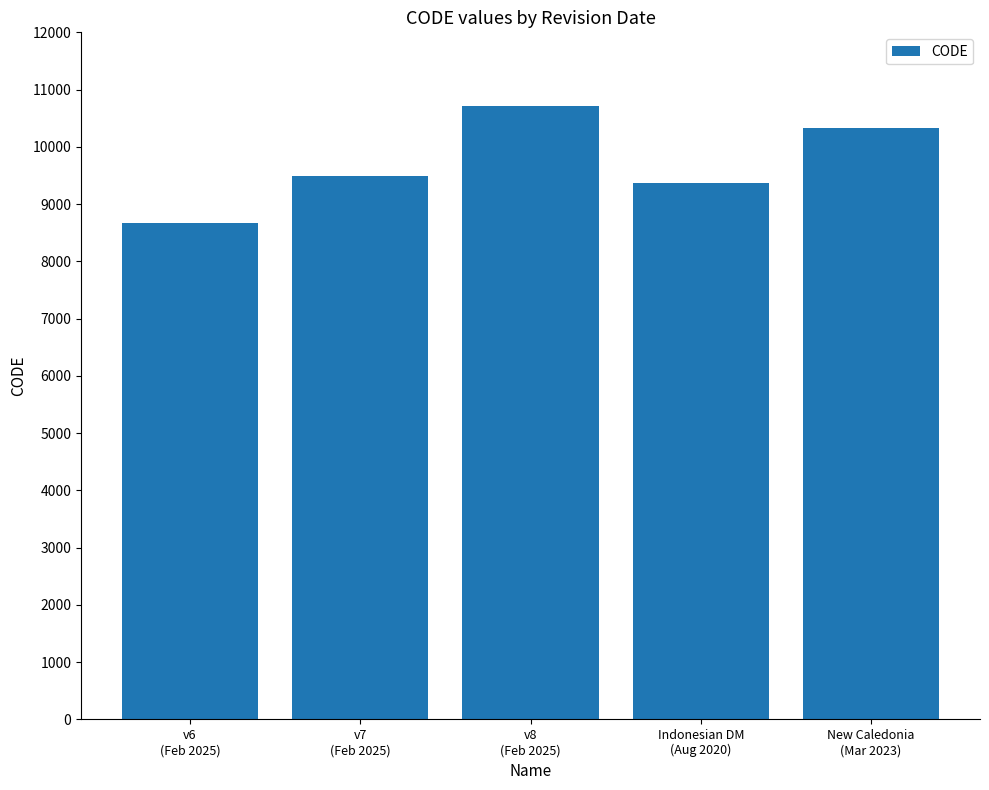

What is the average value?

9713